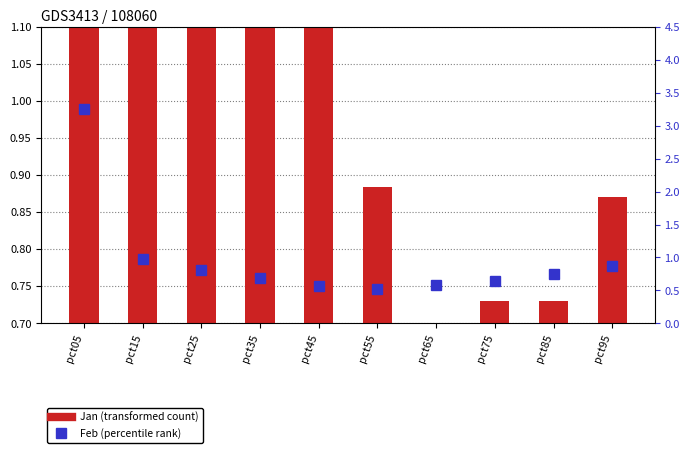

Is it true that Jan (transformed count) equals 2.6 at pct15?

True